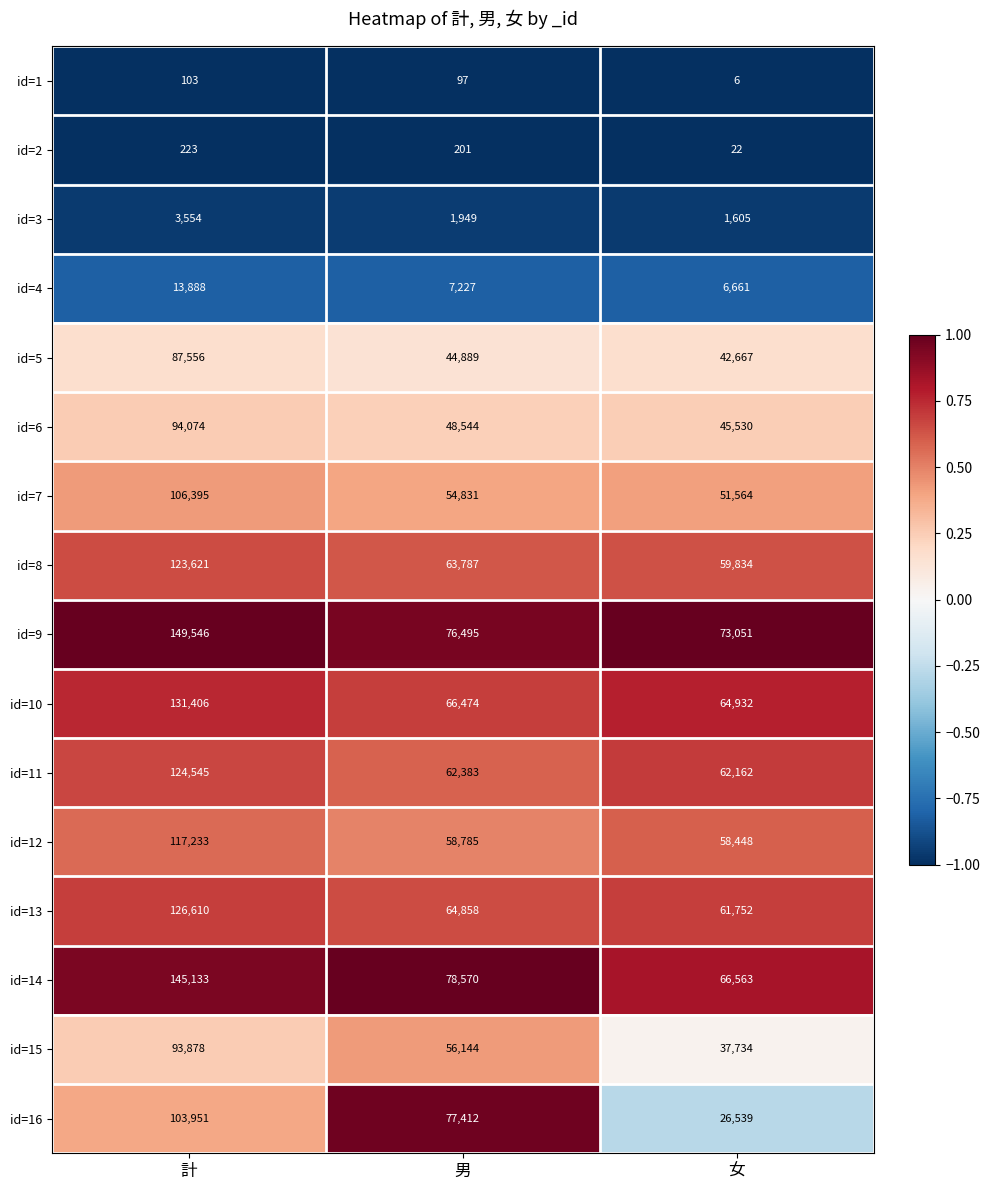

Rank the categories by id=14 value from lowest to highest.

女, 男, 計